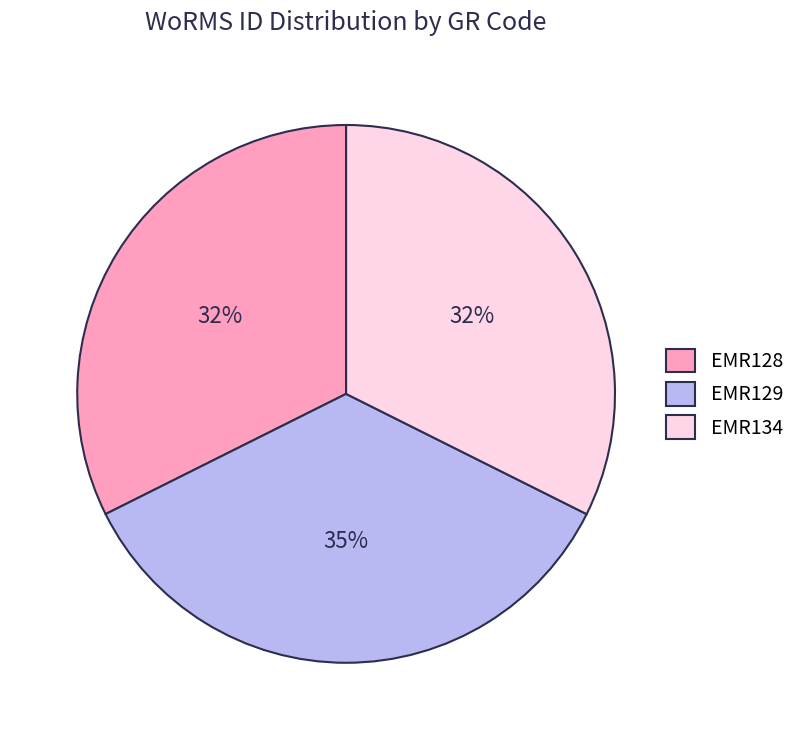

What is the ratio of the value at EMR128 to the value at EMR129?

0.9